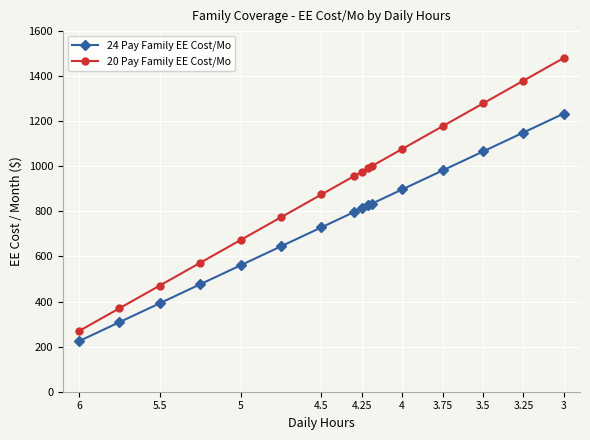

What is the greatest value displayed?

1481.0